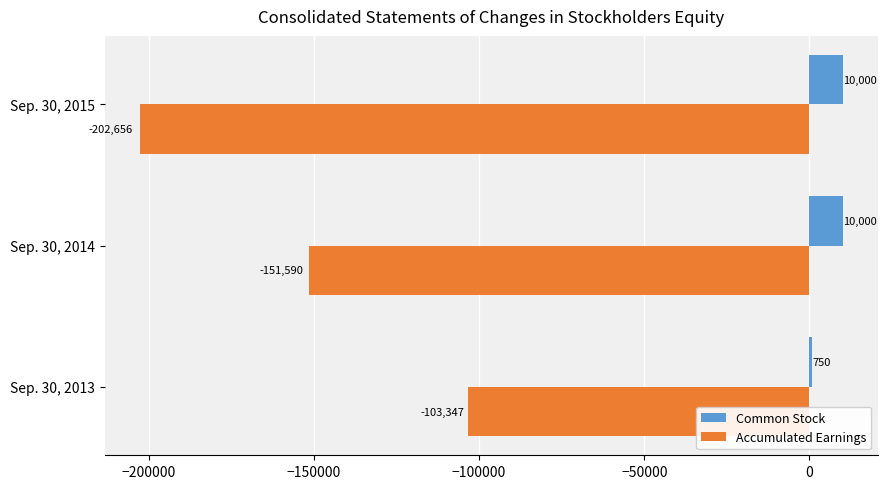

The Accumulated Earnings series shows -103347 at Sep. 30, 2013. True or false?

True